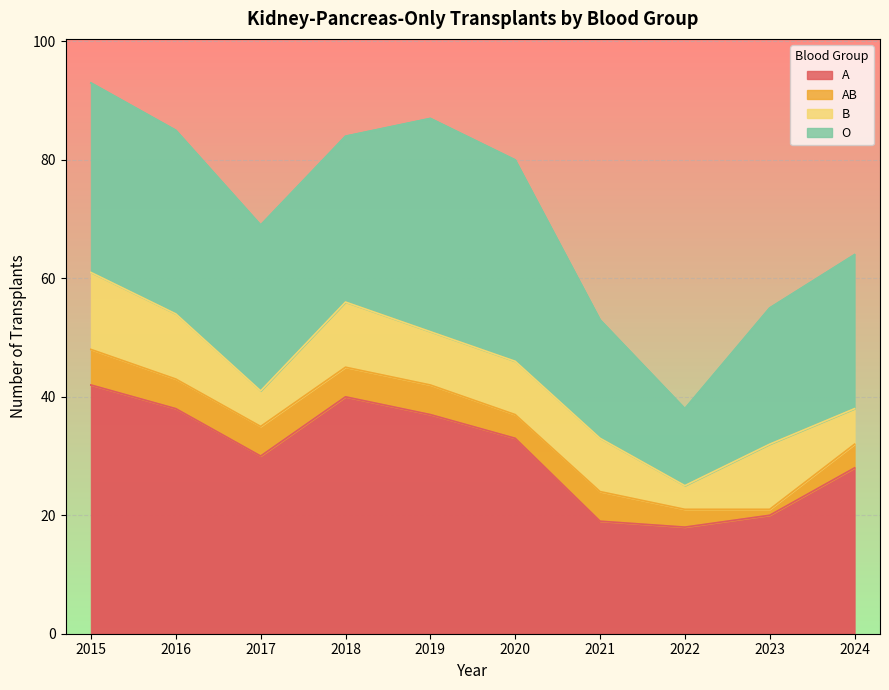

What is the value of the A point at the 1st from the left?

42